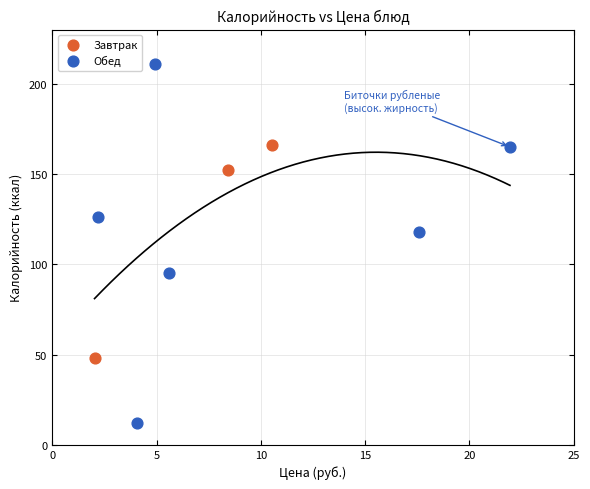

Which series contains the lowest Y value?

Обед